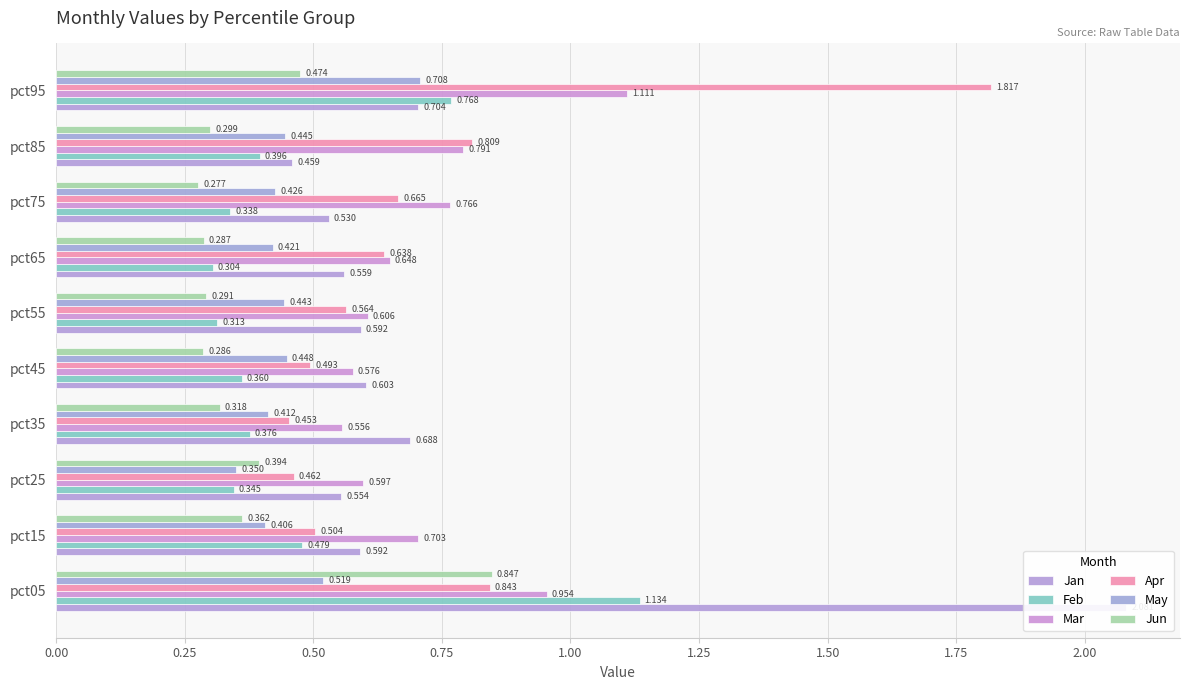

What is the spread (max minus min) of values at pct05?

1.6